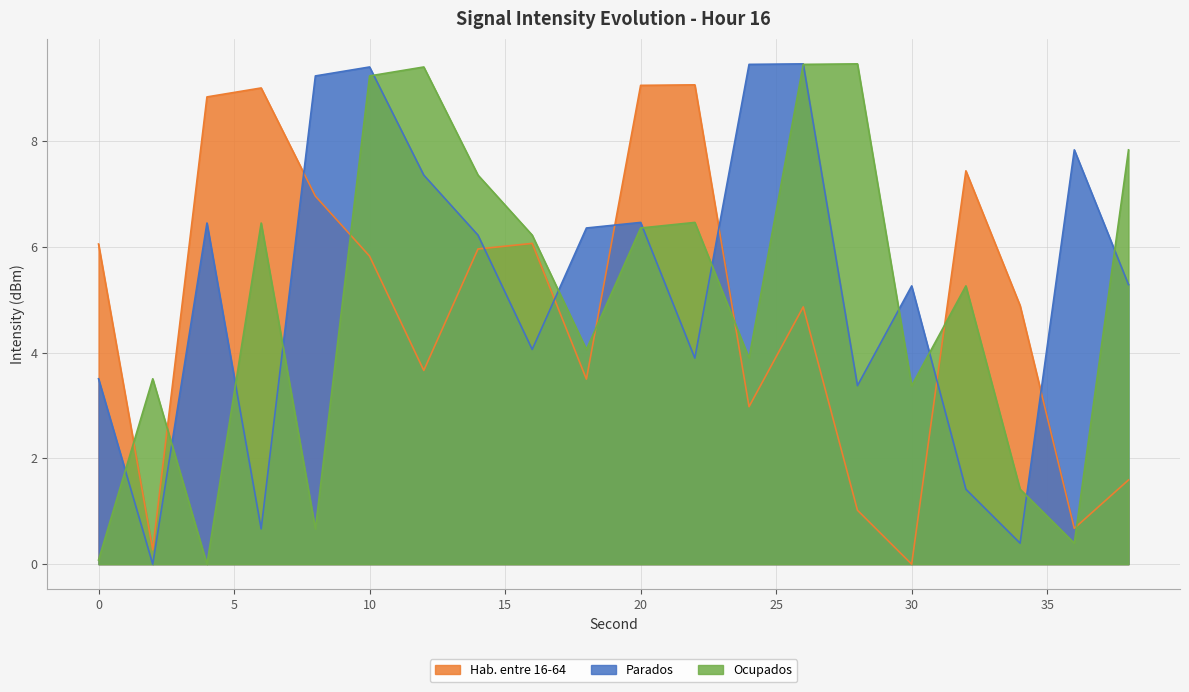

Where is Hab. entre 16-64 nearest to the value 4?

12